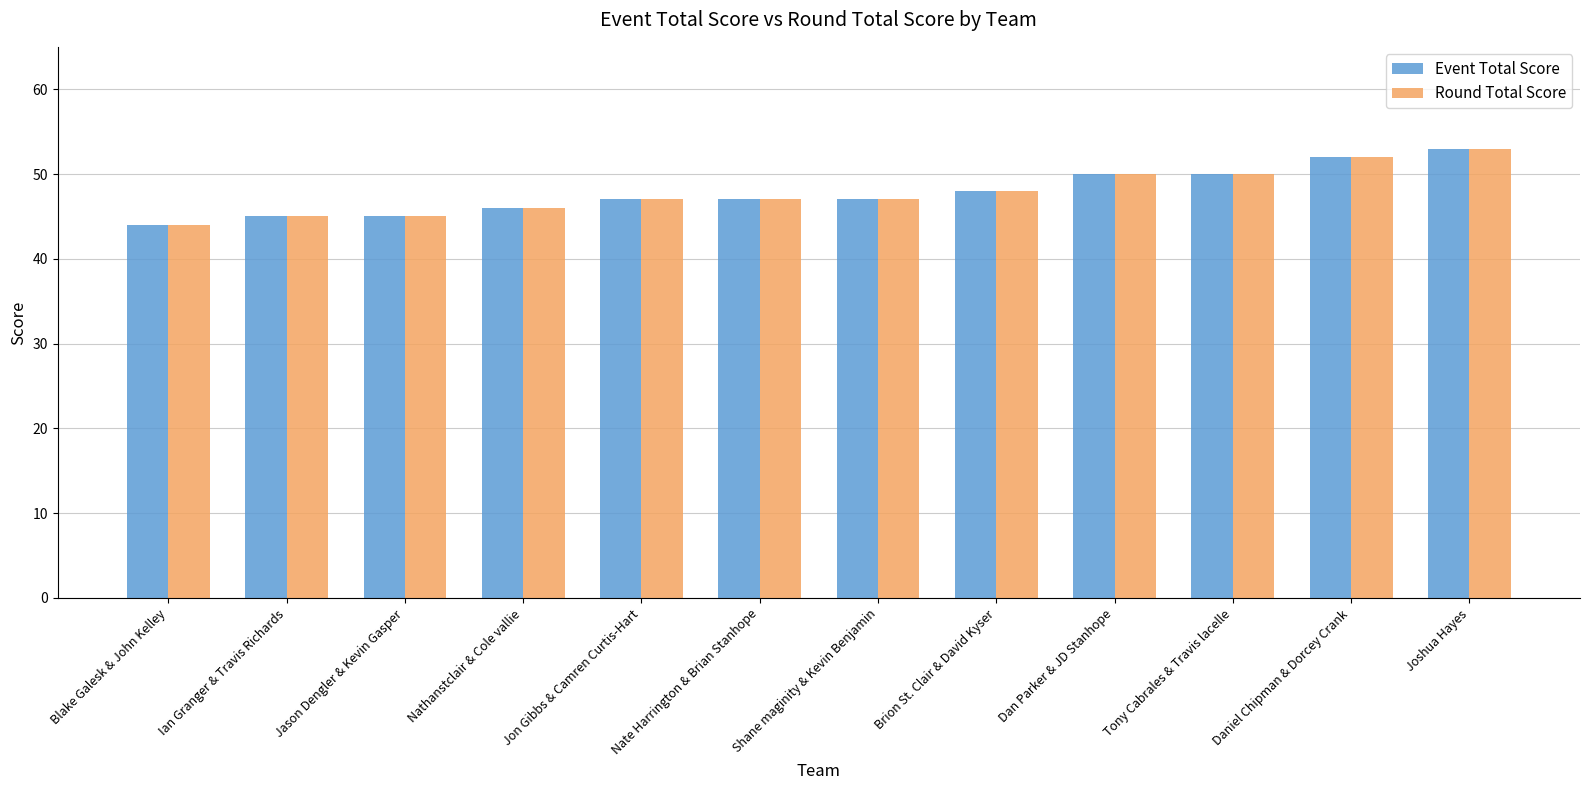

What is the greatest value displayed?

53